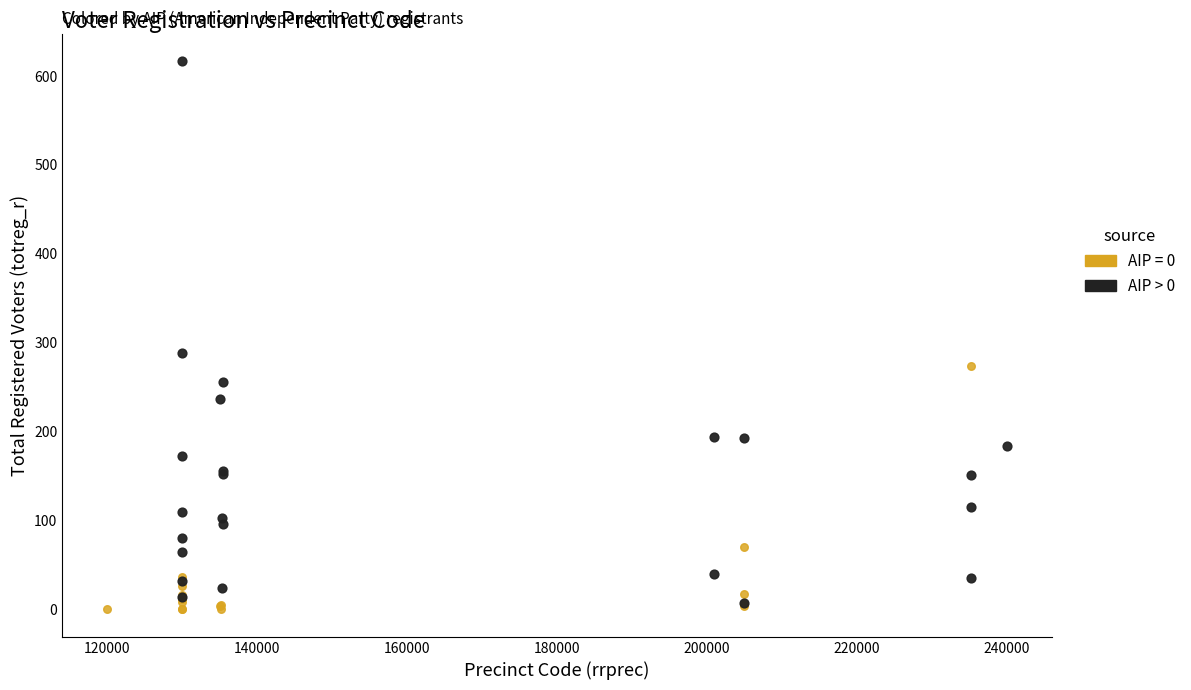

Which series has the widest spread of Y values?

AIP > 0